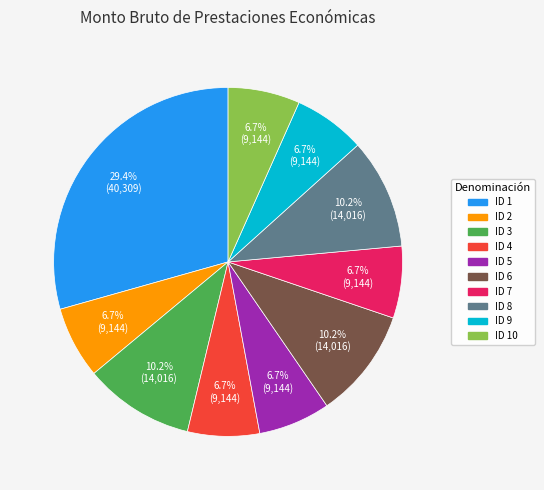

To the nearest percent, what is the average slice percentage?

10%